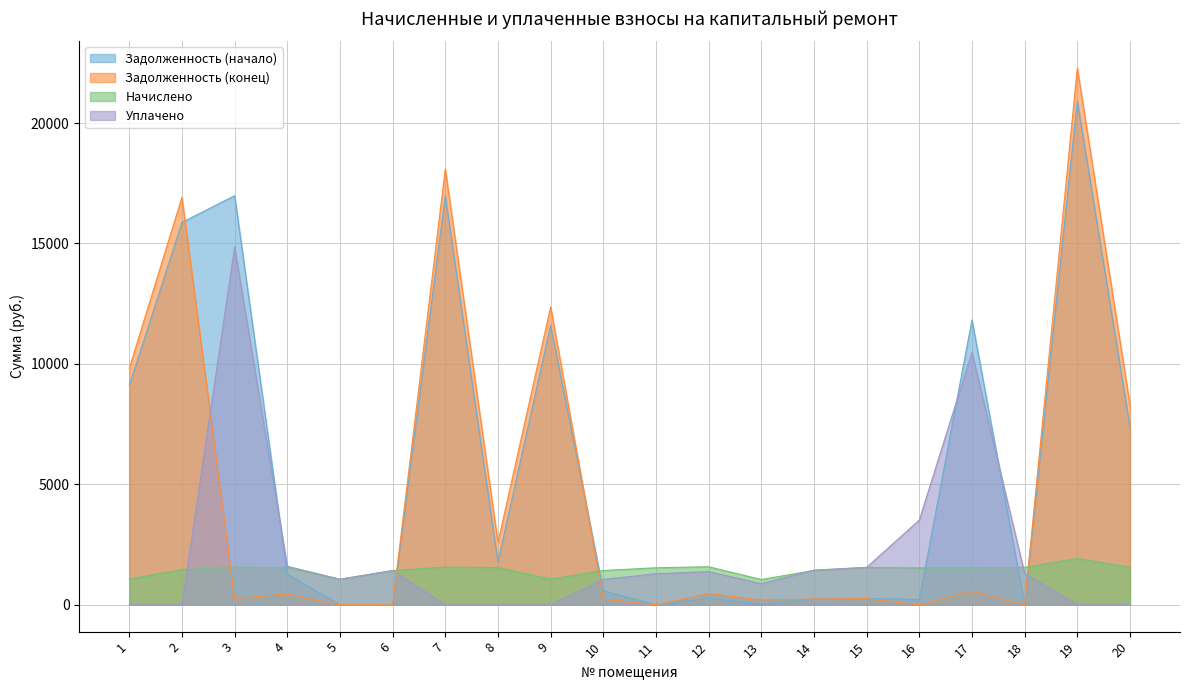

What is the maximum value for zadolzhennost?

20913.0